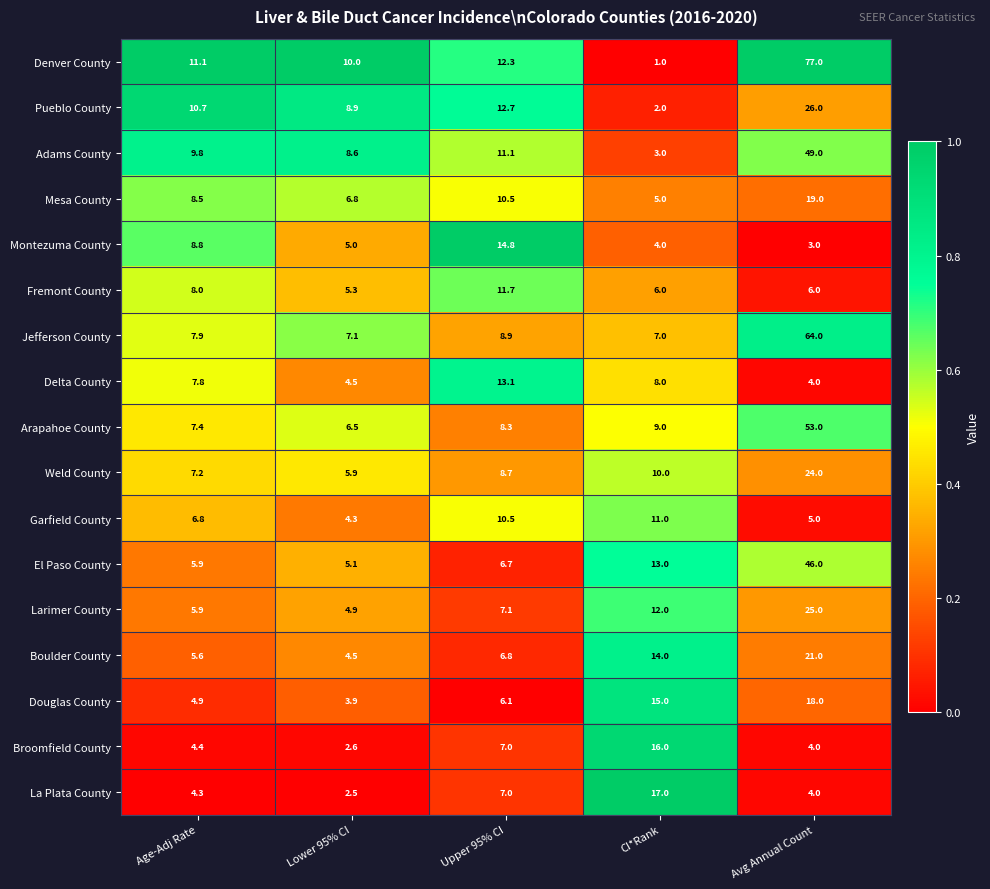

Which series has the largest total across all categories?

Denver County